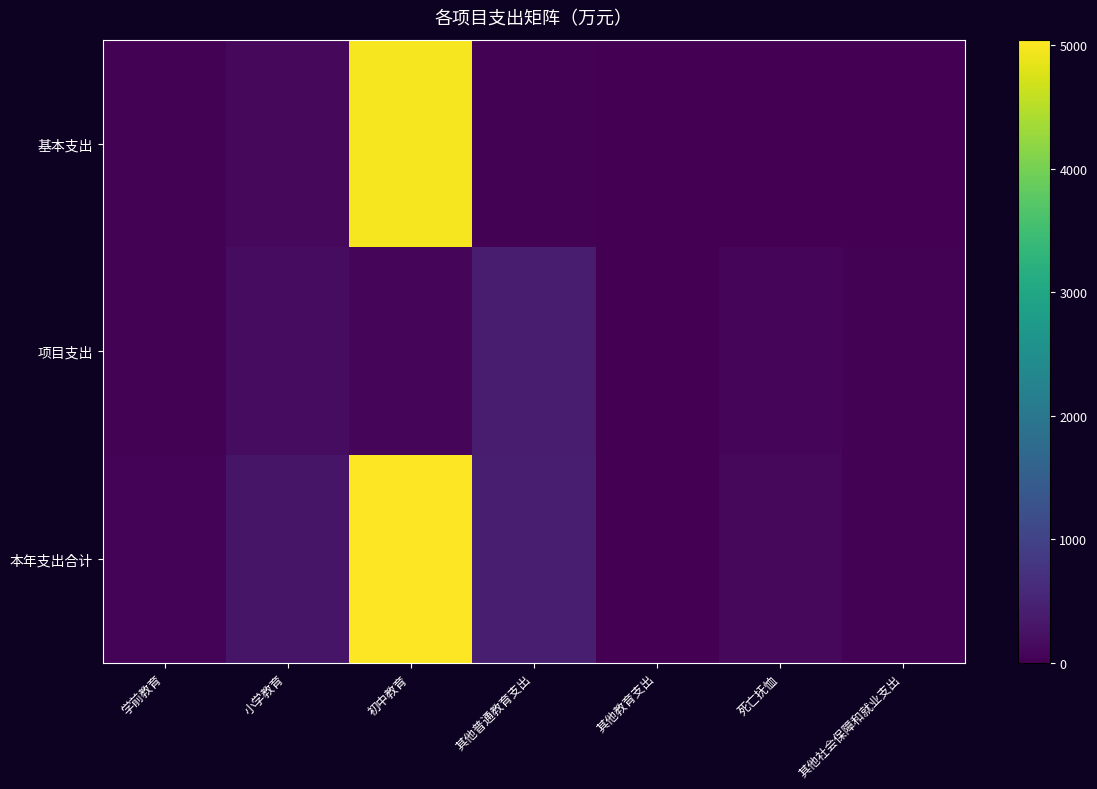

Reading left to right, what are all the values shown in this chart?

基本支出: 学前教育=25.9	小学教育=117.5	初中教育=4978.0	其他普通教育支出=21.9	其他教育支出=0.0	死亡抚恤=9.1	其他社会保障和就业支出=0.0
项目支出: 学前教育=27.9	小学教育=166.8	初中教育=68.9	其他普通教育支出=403.1	其他教育支出=19.3	死亡抚恤=90.5	其他社会保障和就业支出=36.6
本年支出合计: 学前教育=53.9	小学教育=284.3	初中教育=5046.9	其他普通教育支出=425.0	其他教育支出=19.3	死亡抚恤=99.6	其他社会保障和就业支出=36.6